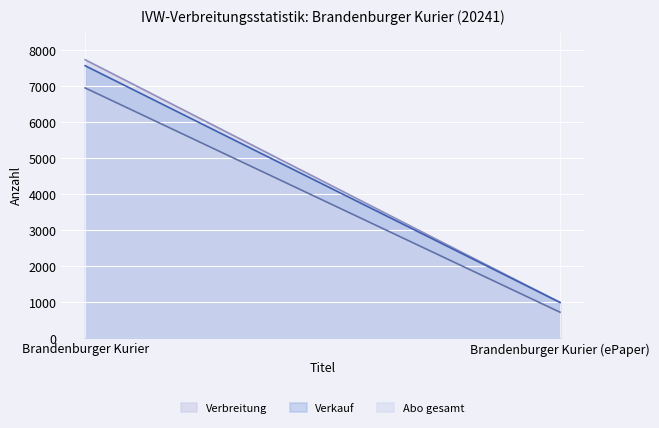

What is the approximate value of Verbreitung at Brandenburger Kurier?

7737